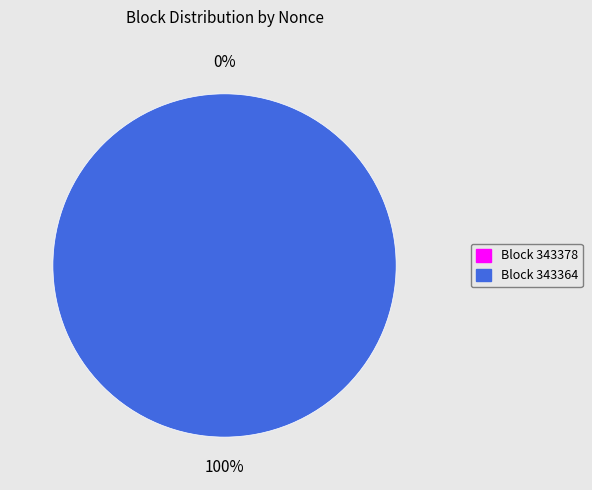

How many segments does this pie chart have?

2